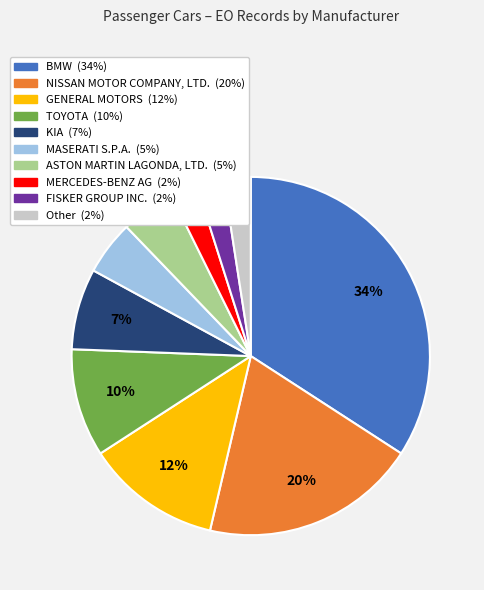

Is there a majority slice in this chart?

No